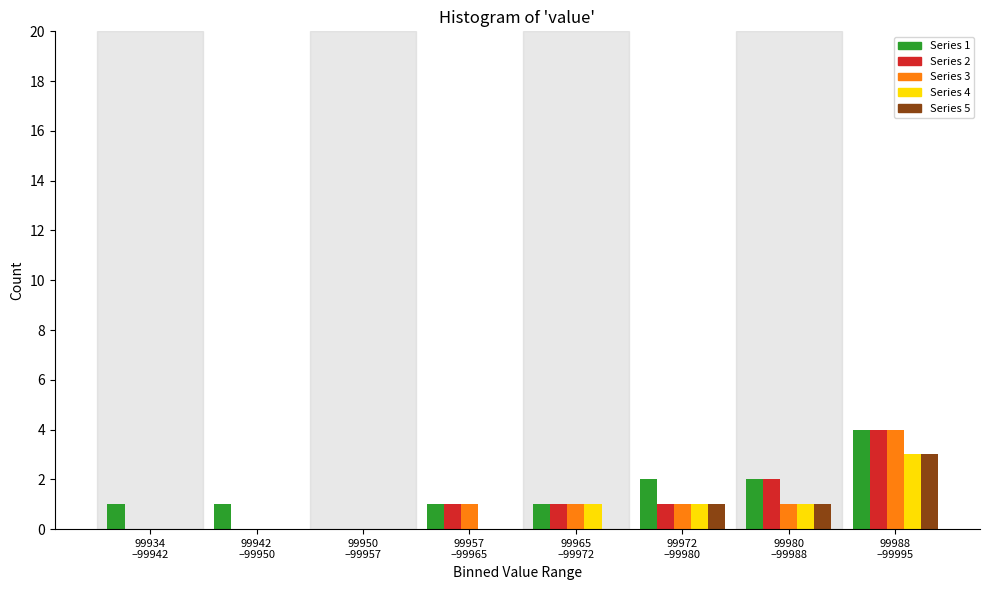

What is the maximum value shown in the chart?

4